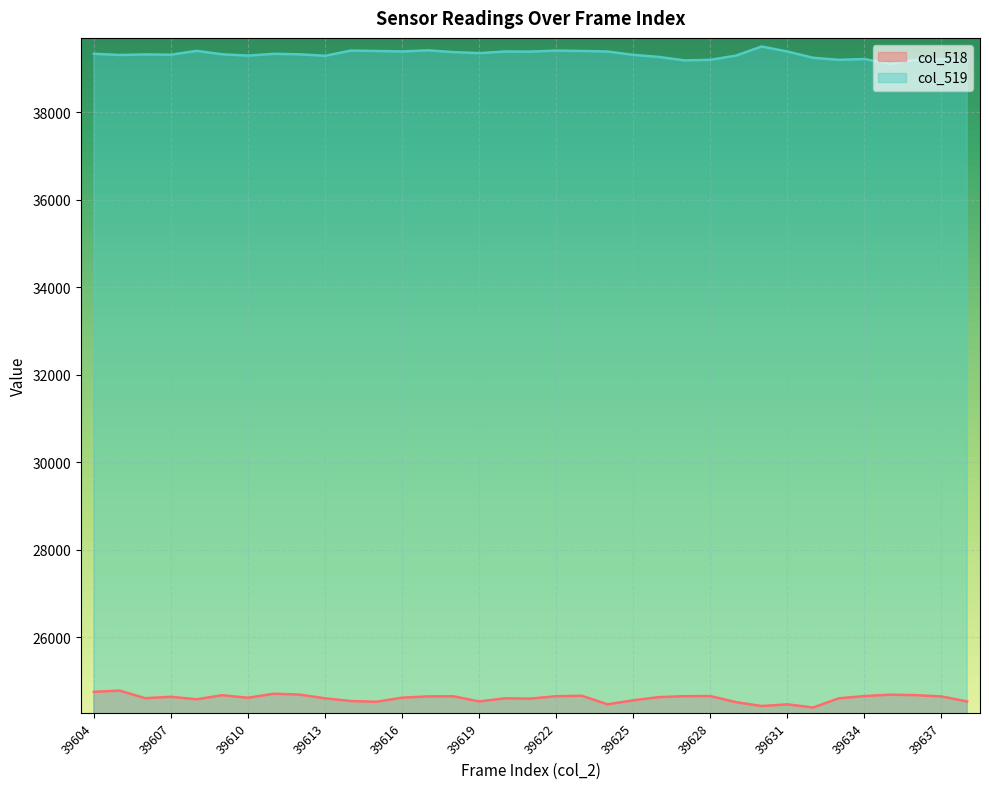

What is the greatest value displayed?

39500